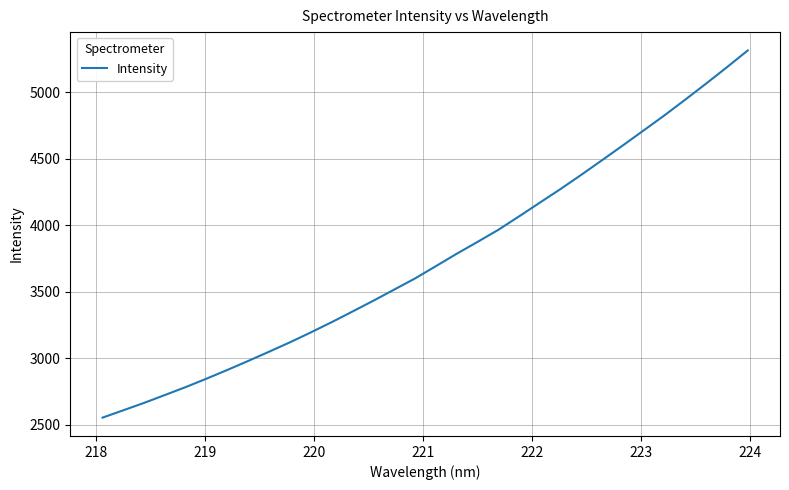

How many lines are shown in the chart?

1